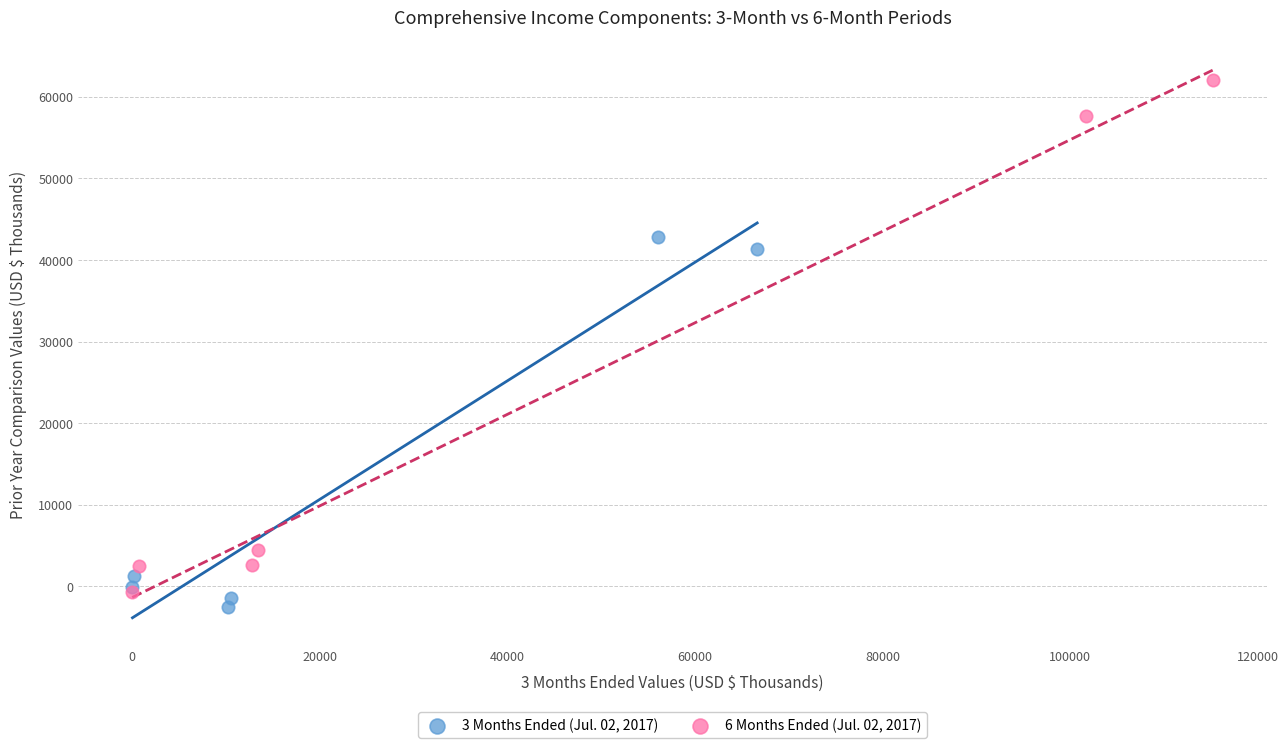

Which series reaches the maximum Y coordinate?

6 Months Ended (Jul. 02, 2017)